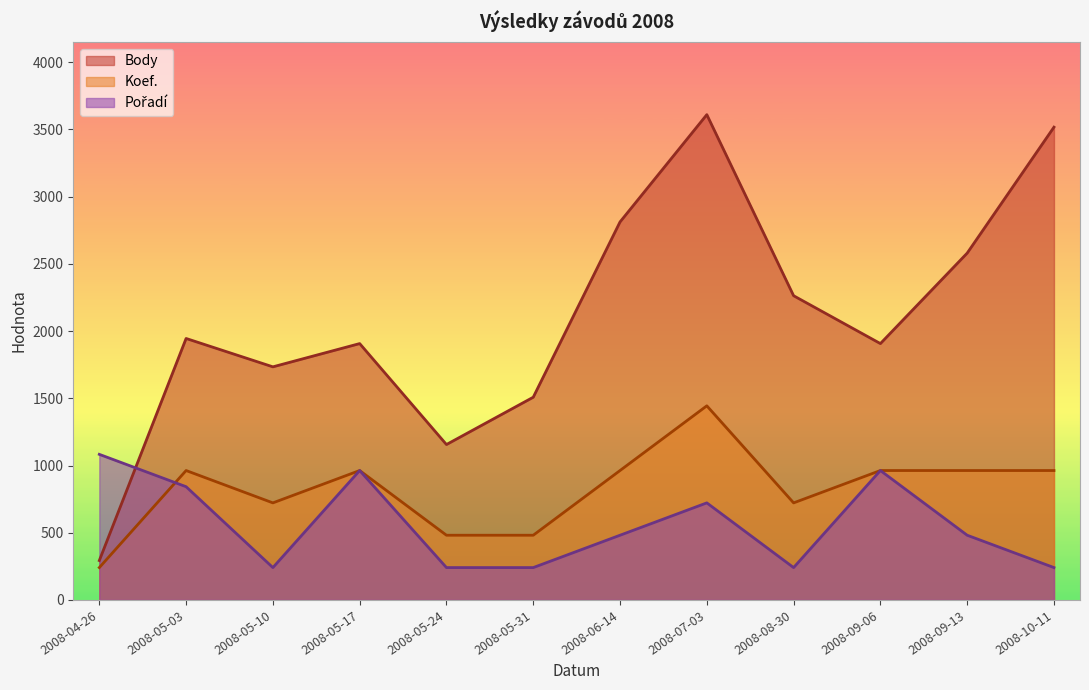

Which series has the largest total across all categories?

Body